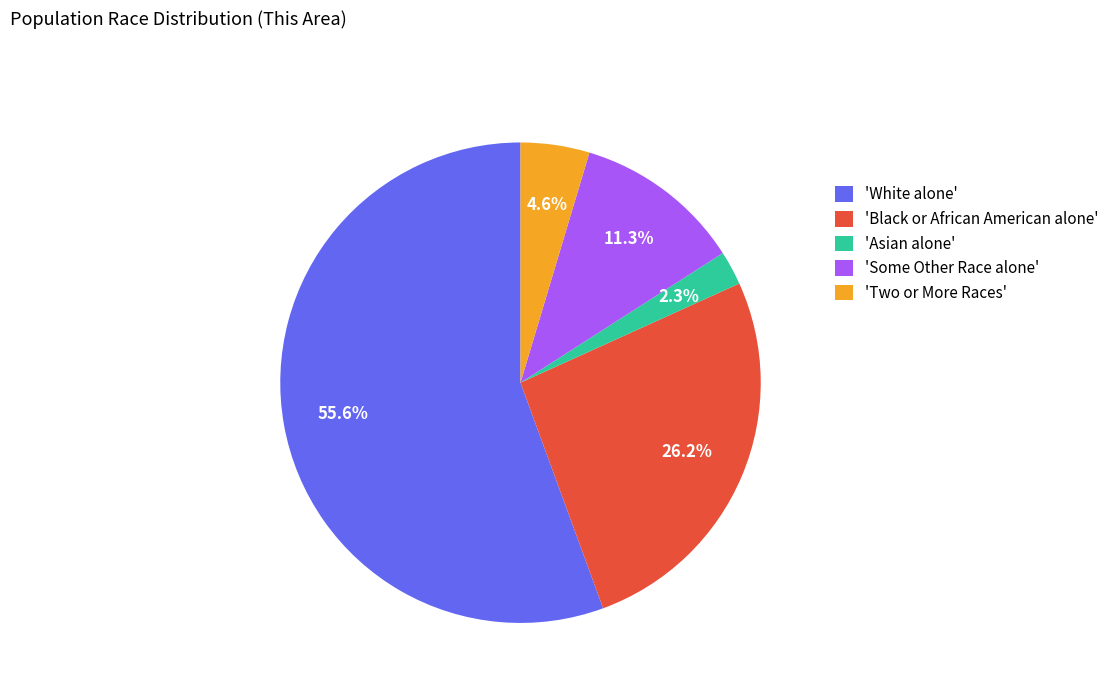

Which slice is the largest?

'White alone'